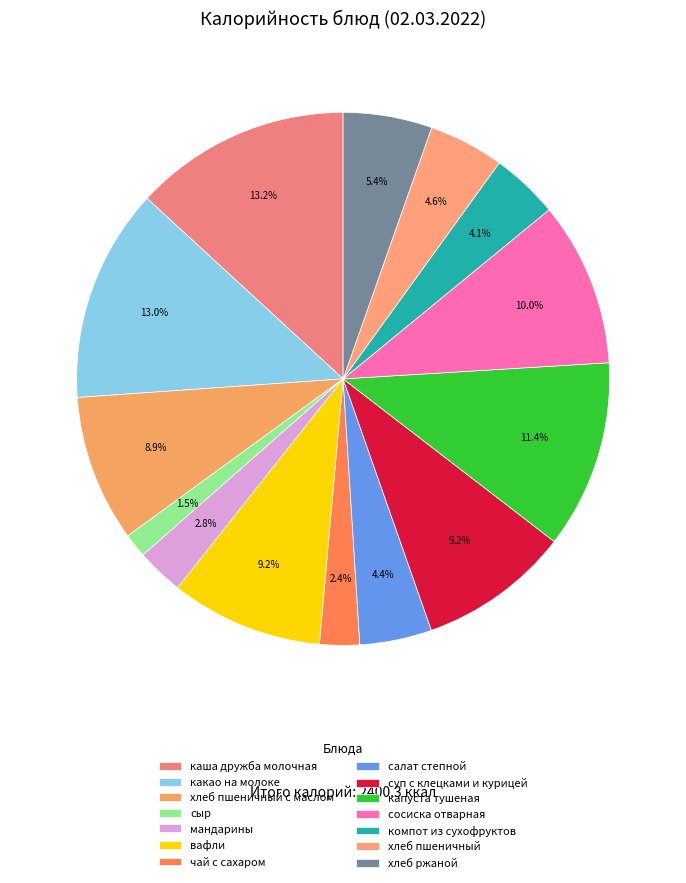

How much of the chart is everything except компот из сухофруктов?

95.9%